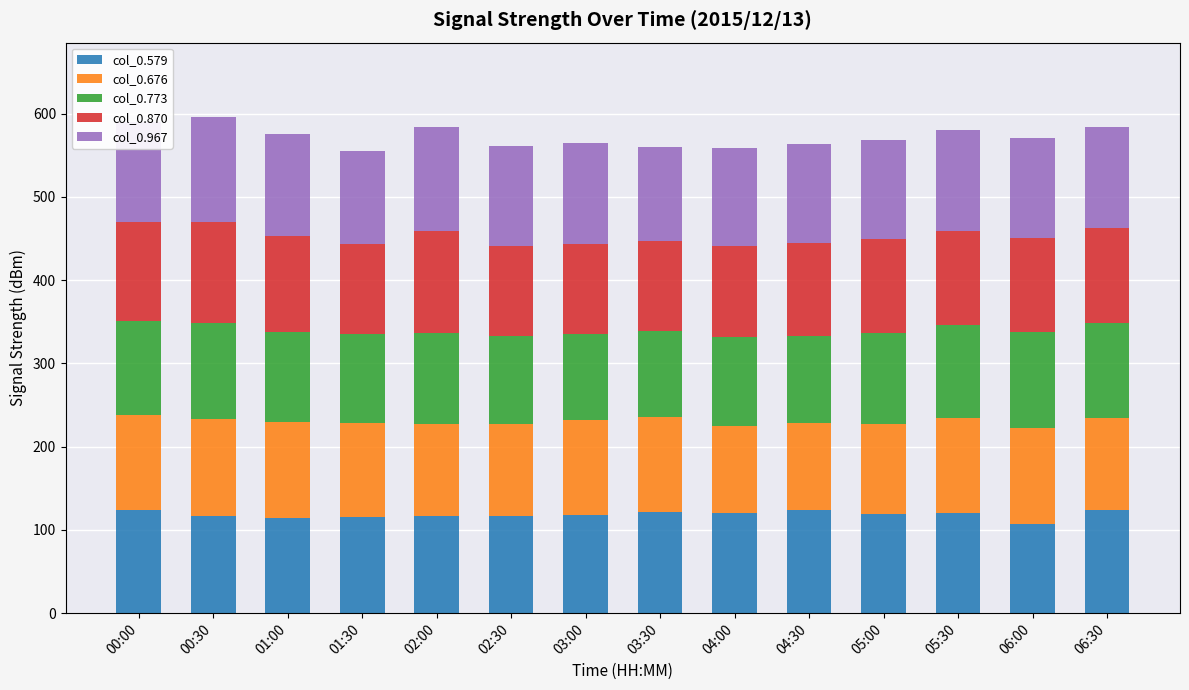

What is the highest value of the col_0.579 series?

123.6